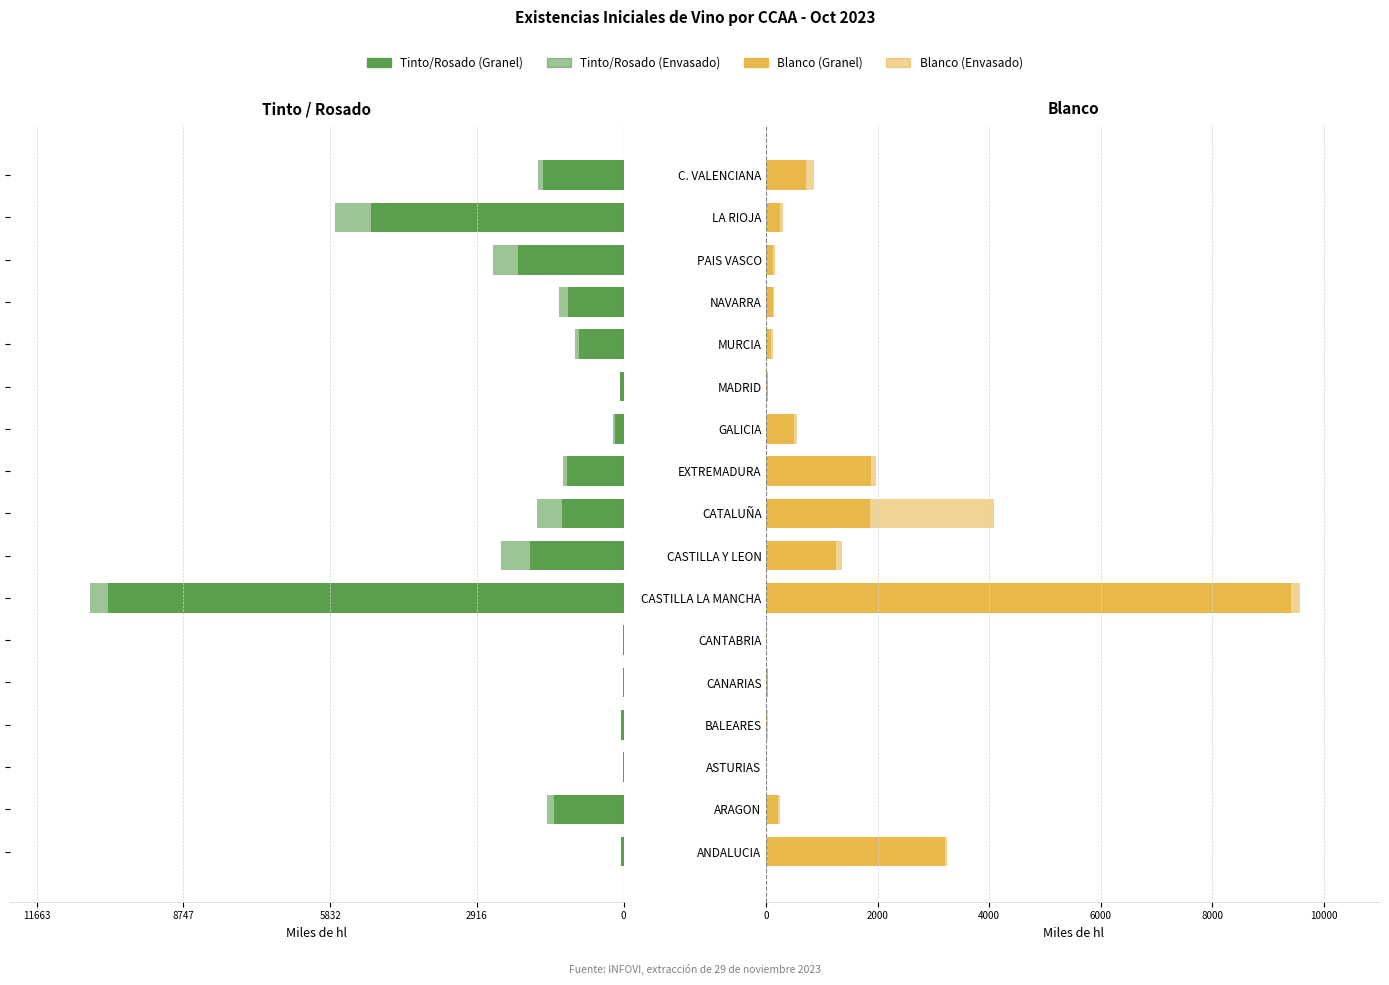

Reading left to right, extract all data points from this chart.

GRANEL T/R: -46.6	-1383.3	-8.0	-48.6	-14.2	-4.0	-10239.3	-1853.9	-1229.3	-1133.0	-171.0	-62.4	-887.9	-1102.4	-2108.8	-5011.0	-1596.8
ENVASADO T/R: -10.2	-142.2	-4.3	-11.0	-3.4	-1.0	-363.4	-587.6	-494.6	-71.3	-39.7	-10.2	-82.5	-183.8	-482.5	-731.7	-108.8
GRANEL BLANCO: 3197.5	209.6	2.3	20.1	30.6	1.9	9419.8	1258.5	1864.4	1884.3	496.3	20.9	84.5	112.7	118.9	238.9	705.1
ENVASADO BLANCO: 43.3	29.7	2.9	3.8	3.3	0.5	156.4	95.3	2225.1	78.3	62.4	3.8	32.3	30.4	40.8	60.6	141.9